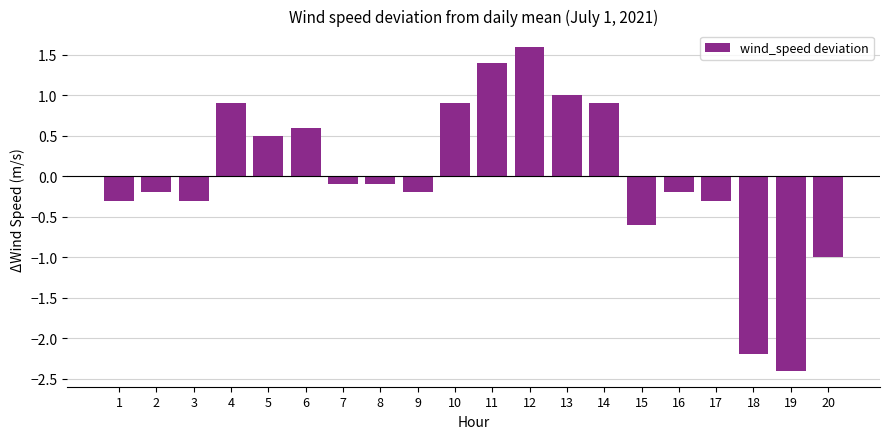

True or false: the data shows -1.4 at 20.

False